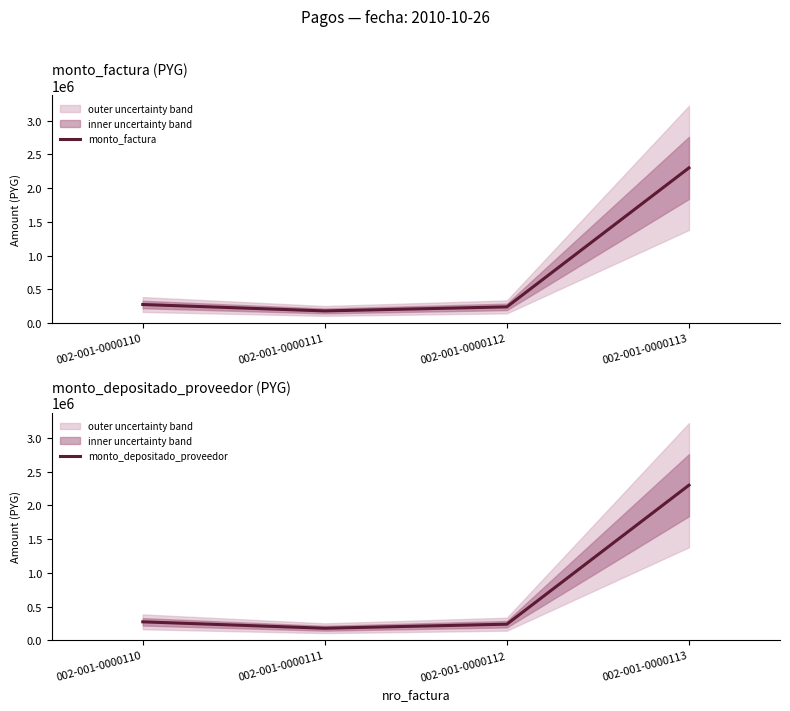

The monto_depositado_proveedor series shows 275000 at 002-001-0000110. True or false?

True